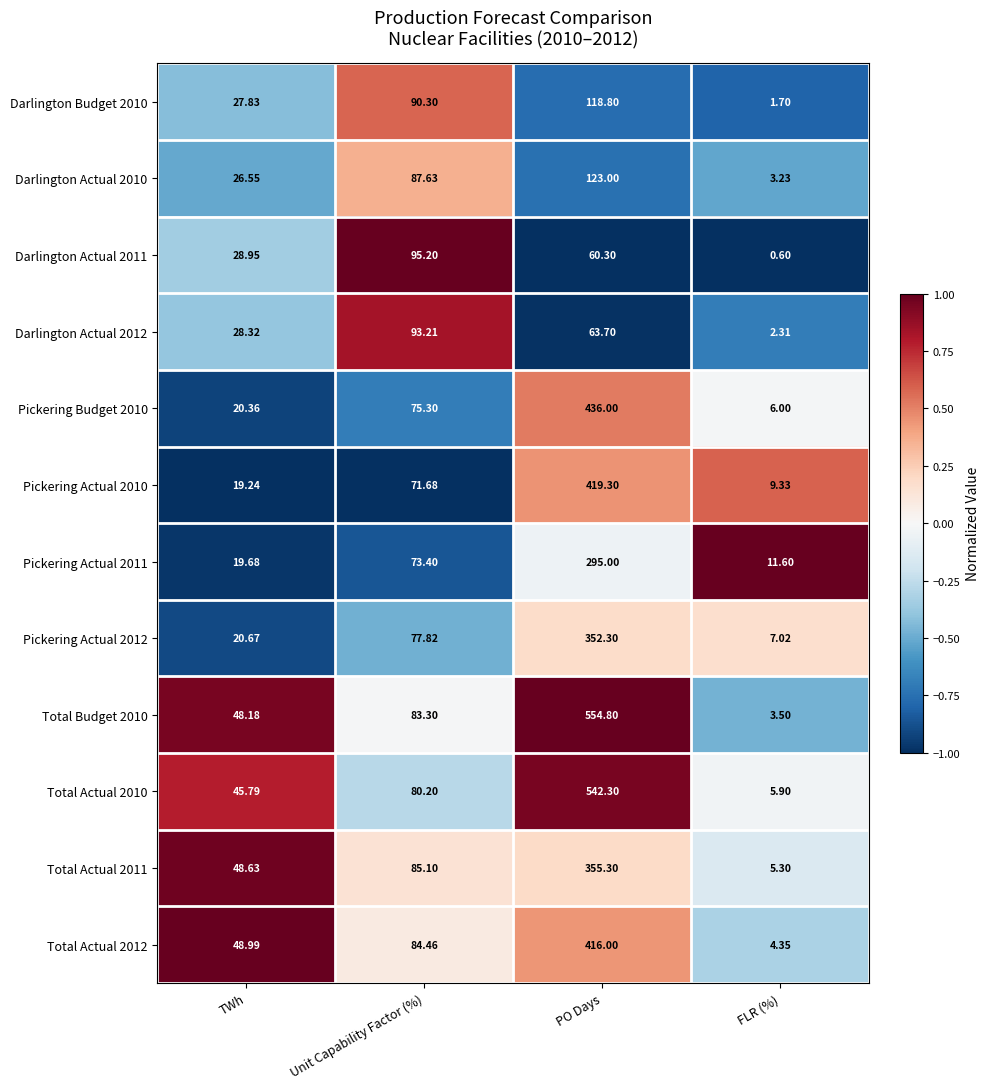

List the labels in order of Pickering Actual 2011 value, largest first.

PO Days, Unit Capability Factor (%), TWh, FLR (%)